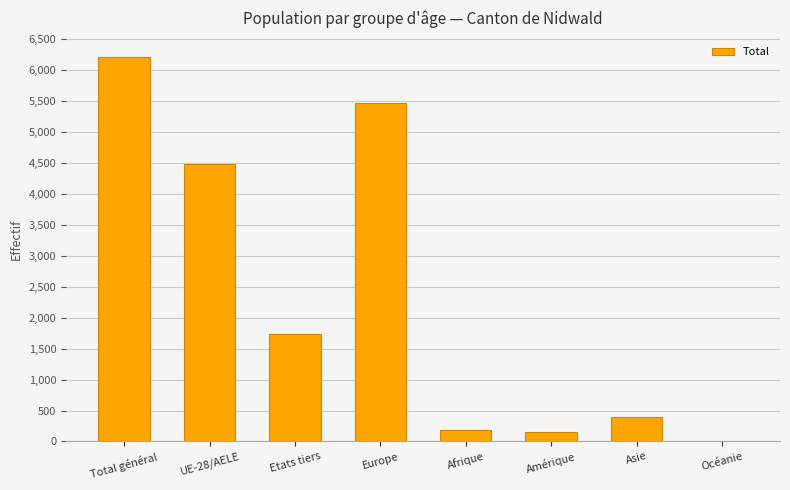

The value at Asie is 392. True or false?

True